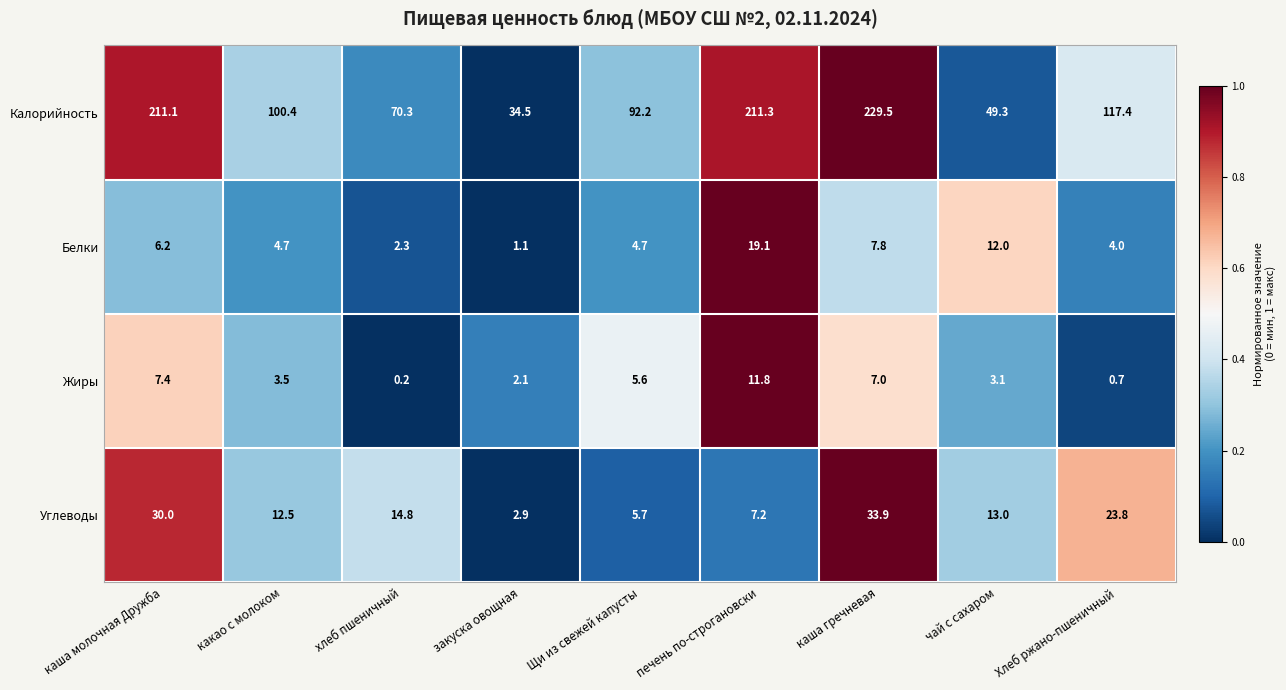

What is the difference between the Углеводы values at какао с молоком and чай с сахаром?

0.5